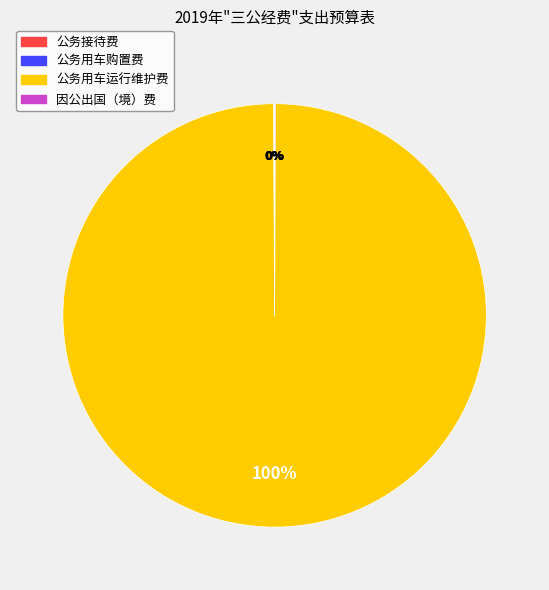

Is it true that 公务用车运行维护费 is 100% of the pie?

True